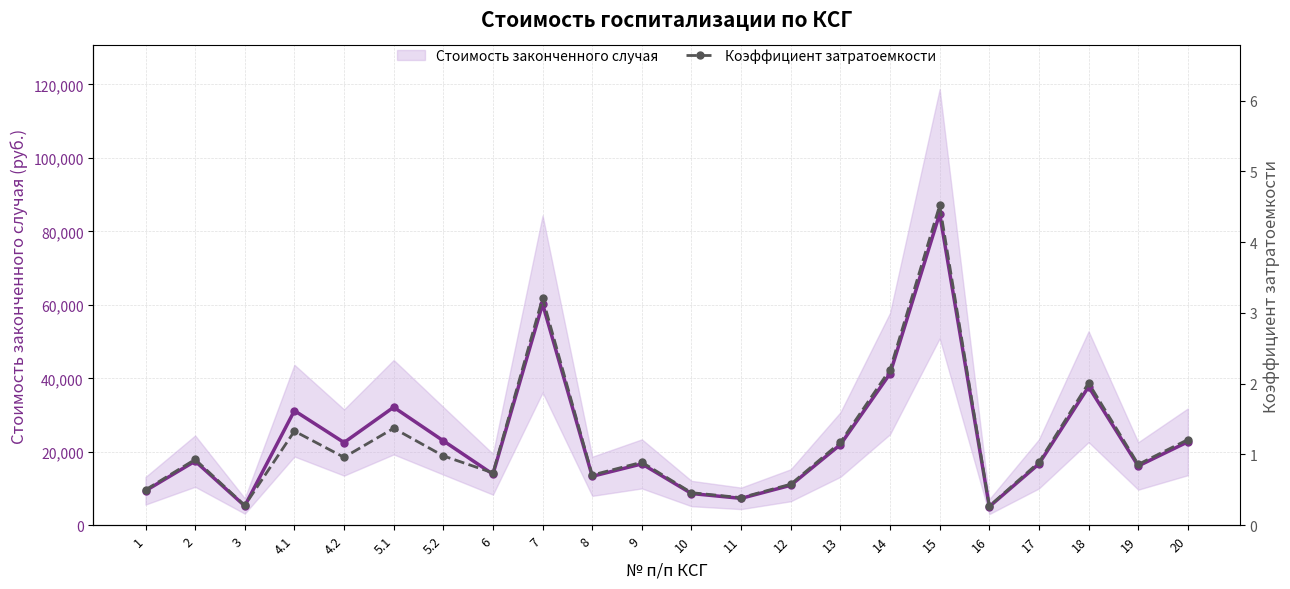

Reading left to right, list all the values displayed in this chart.

Стоимость законченного случая: 9382.5	17451.4	5254.2	31196.8	22518.0	32135.0	22987.1	13886.1	60235.6	13323.1	16700.8	8631.9	7318.3	10883.7	21955.0	41283.0	84817.7	5066.6	16700.8	37717.6	16137.9	22705.6
Коэффициент затратоемкости: 0.5	0.9	0.3	1.3	1.0	1.4	1.0	0.7	3.2	0.7	0.9	0.5	0.4	0.6	1.2	2.2	4.5	0.3	0.9	2.0	0.9	1.2